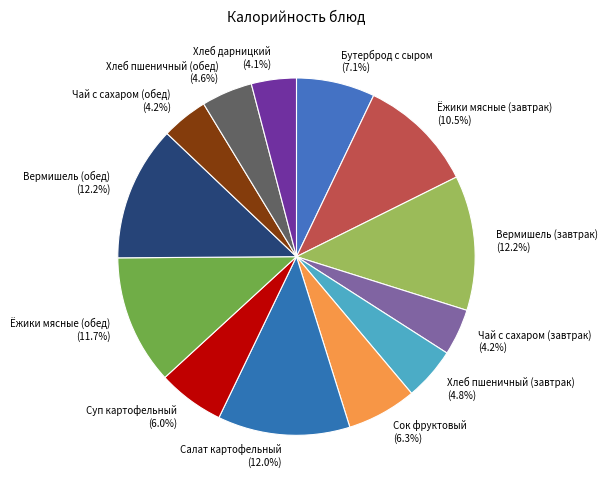

Is it true that Ёжики мясные (завтрак) is 1% of the pie?

False